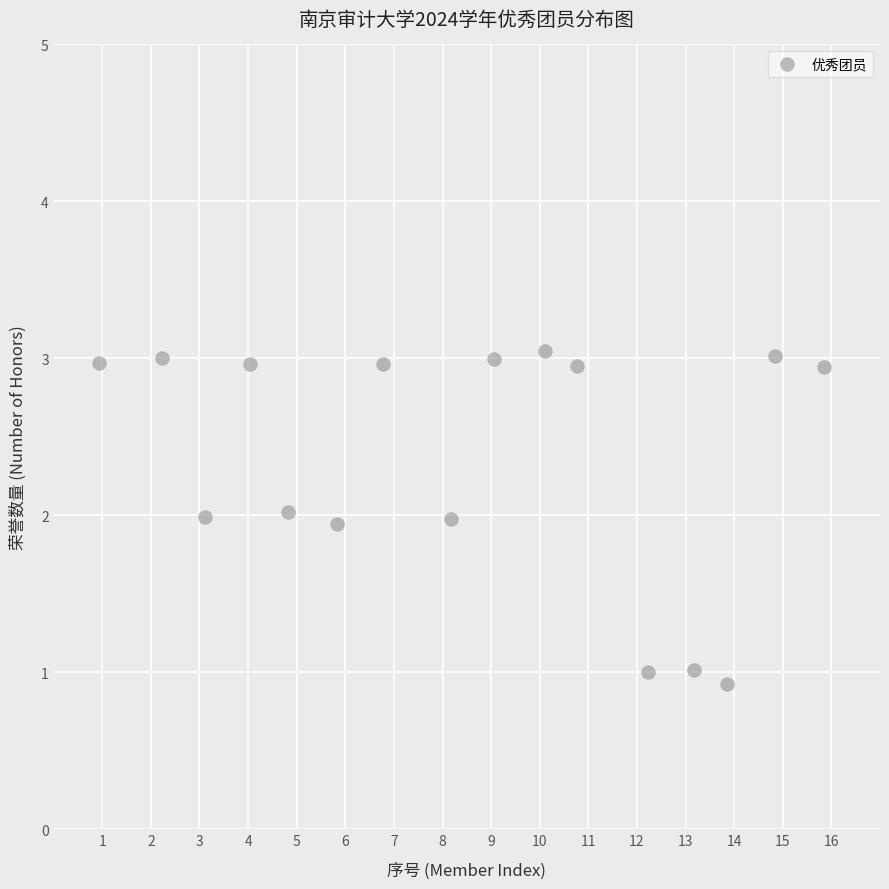

What is the range of X values (max minus min)?

14.9